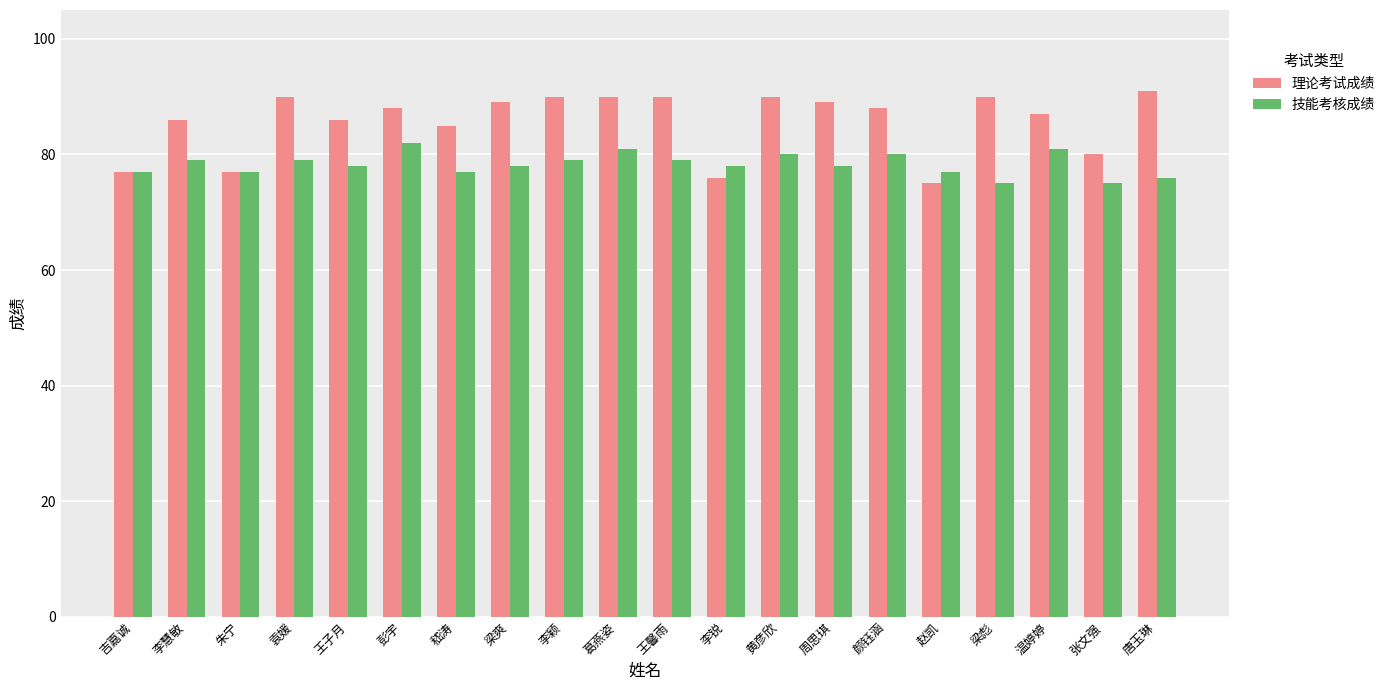

Which series changed the most between 葛燕姿 and 赵凯?

理论考试成绩